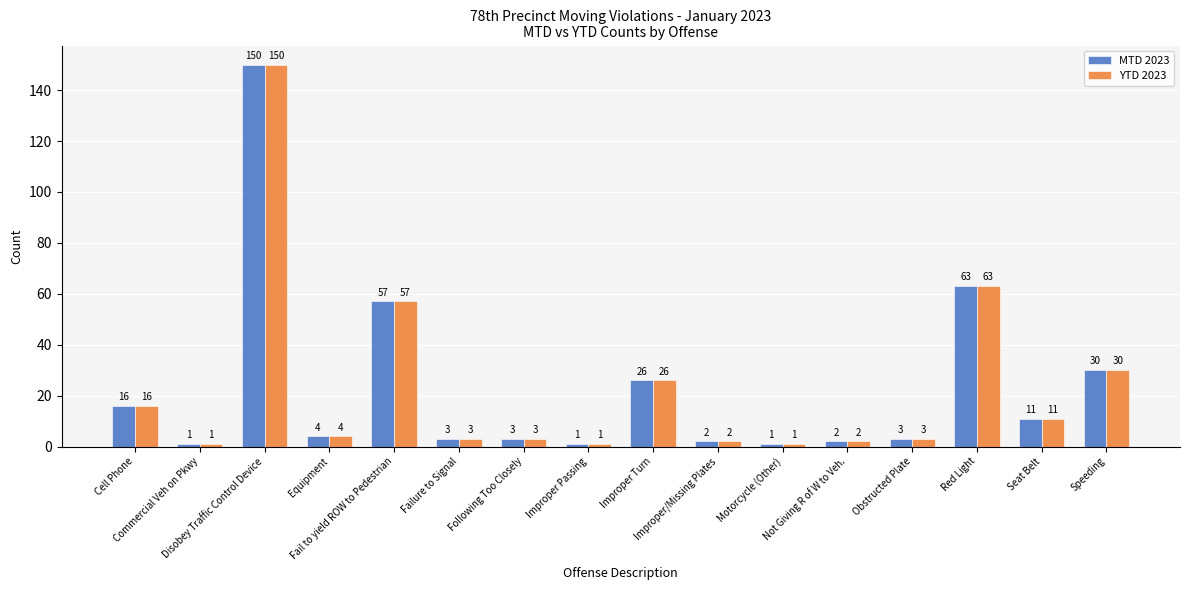

Where does the MTD 2023 series first go above 4?

Cell Phone